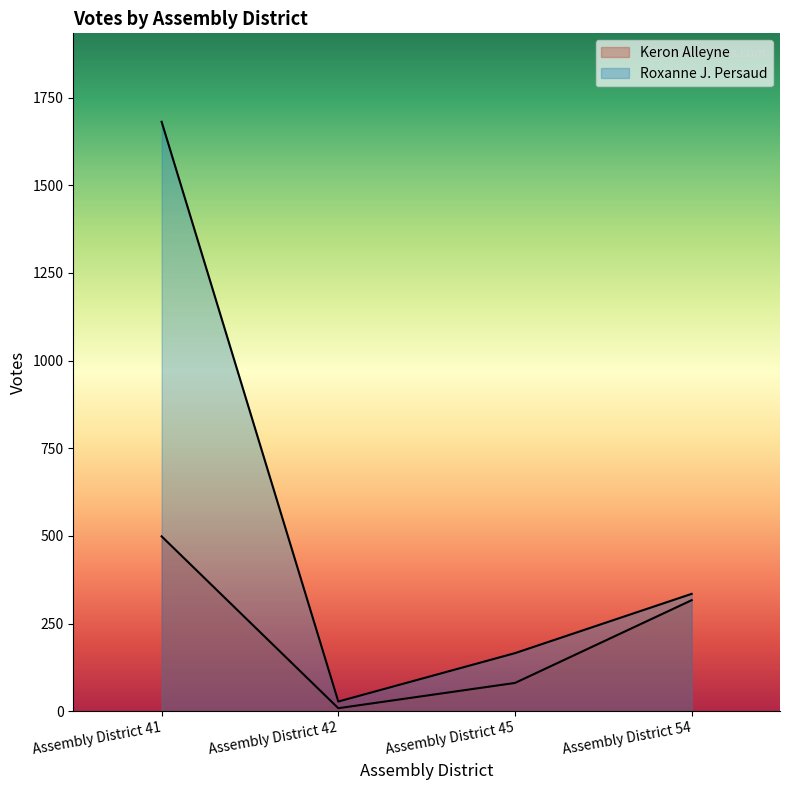

True or false: Roxanne J. Persaud and Keron Alleyne cross at least once.

False